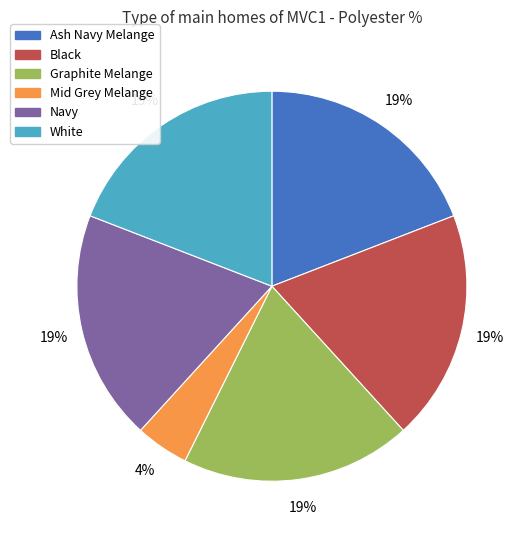

Which slice is the smallest?

Mid Grey Melange